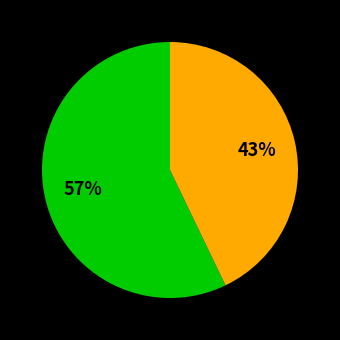

To the nearest percent, what is the difference between the largest and smallest slice percentages?

57%